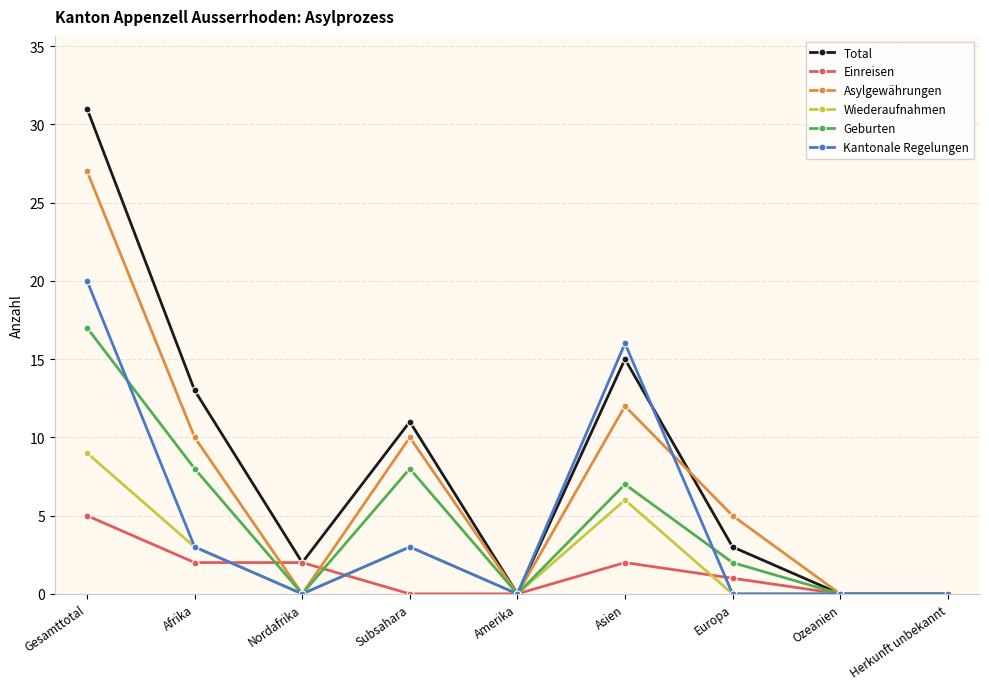

What is the difference between the second highest and minimum values in the Wiederaufnahmen series?

6